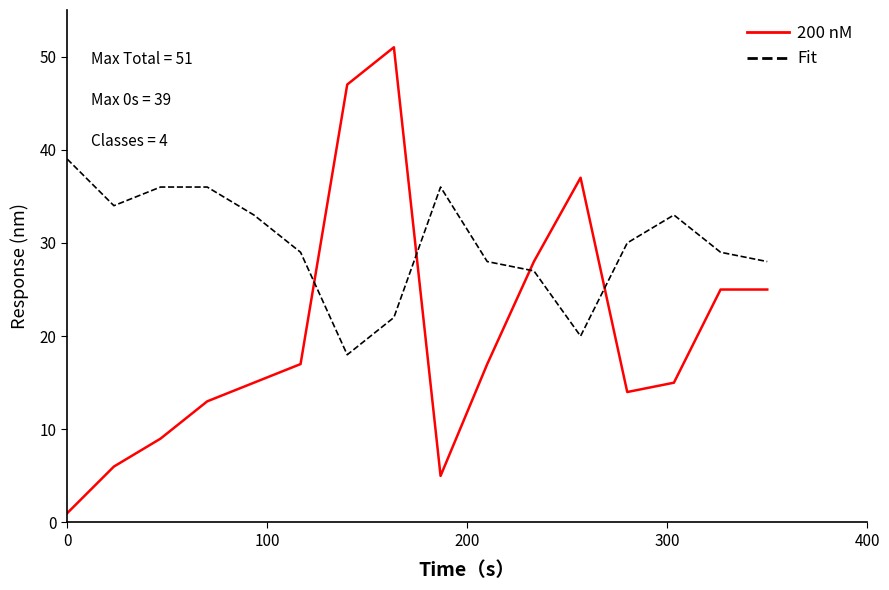

What is the highest value of the 200 nM series?

51